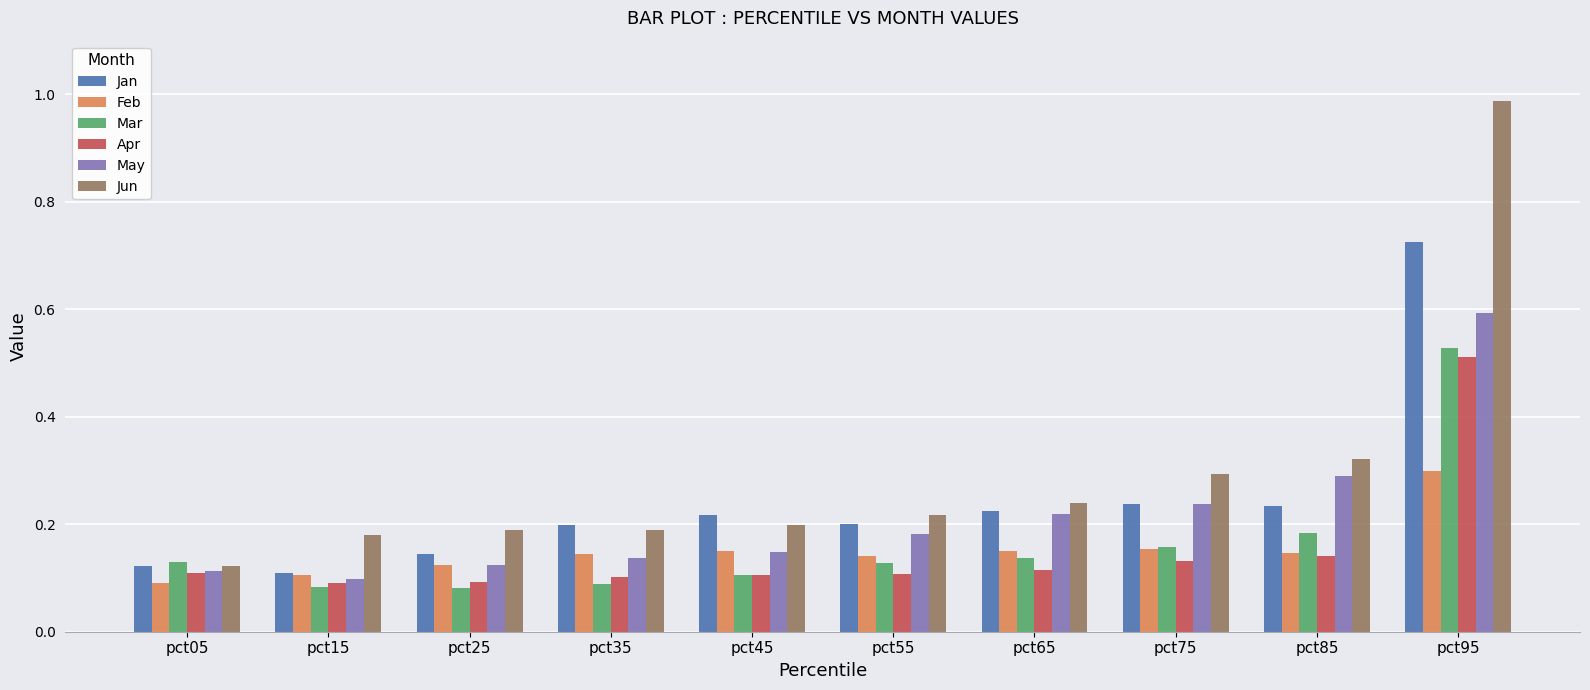

Count the May values in the range 0 to 1.

10